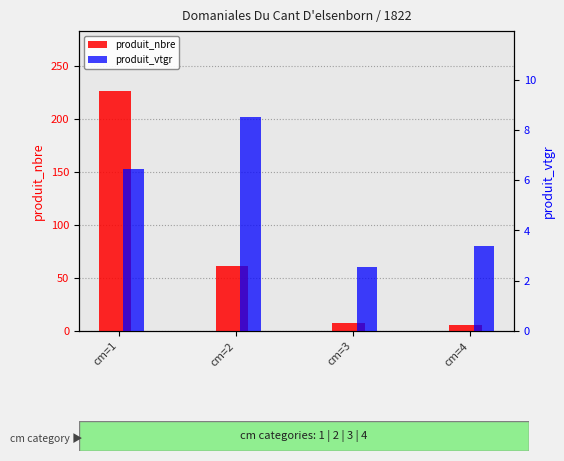

How many groups of bars are there?

4